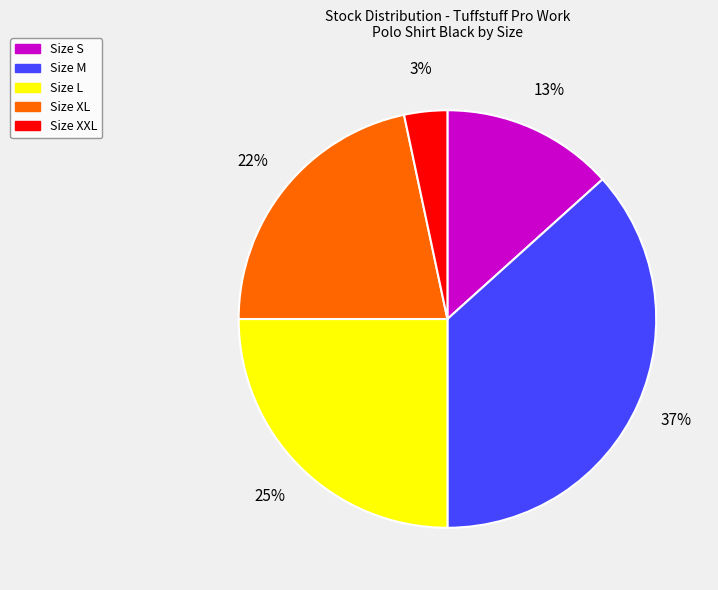

To the nearest percent, what portion does Size XL represent?

22%